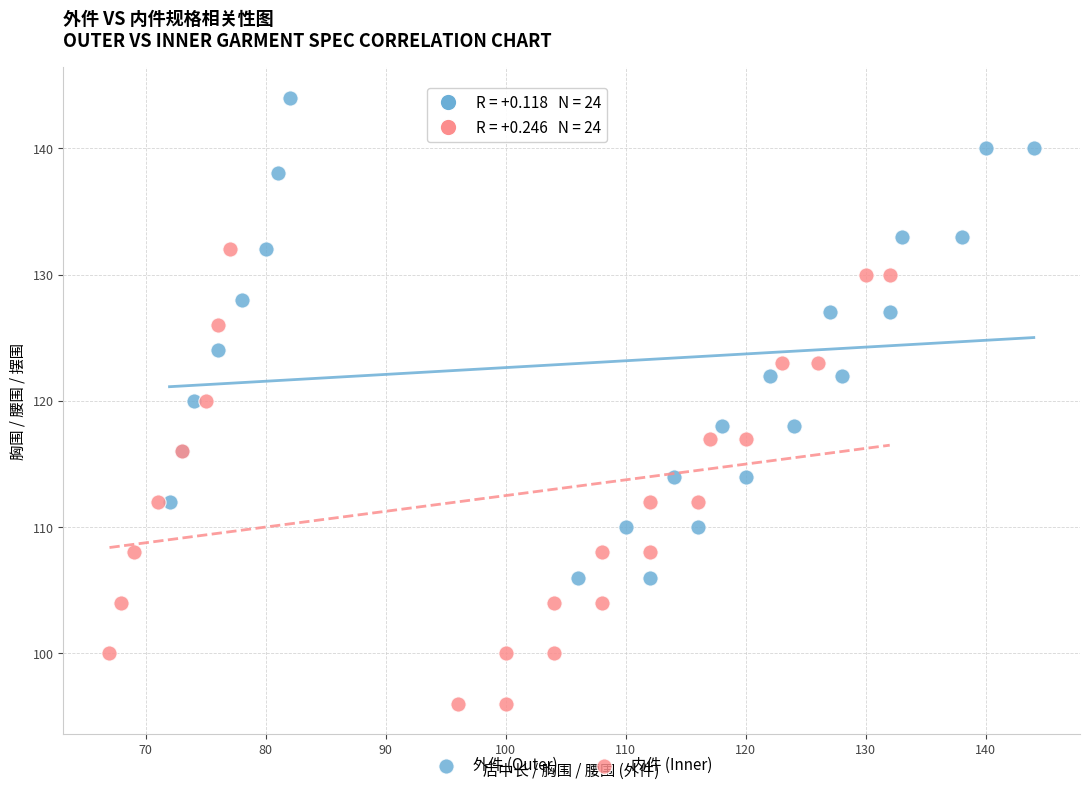

Which series reaches the minimum Y coordinate?

内件 (Inner)